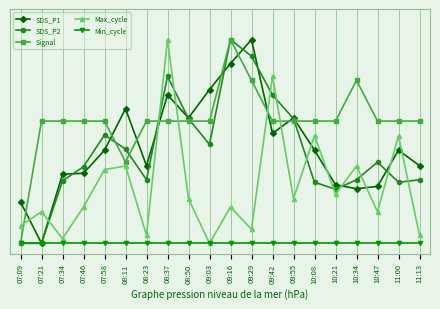

What is the difference between the maximum and minimum values in the SDS_P2 series?

1.0